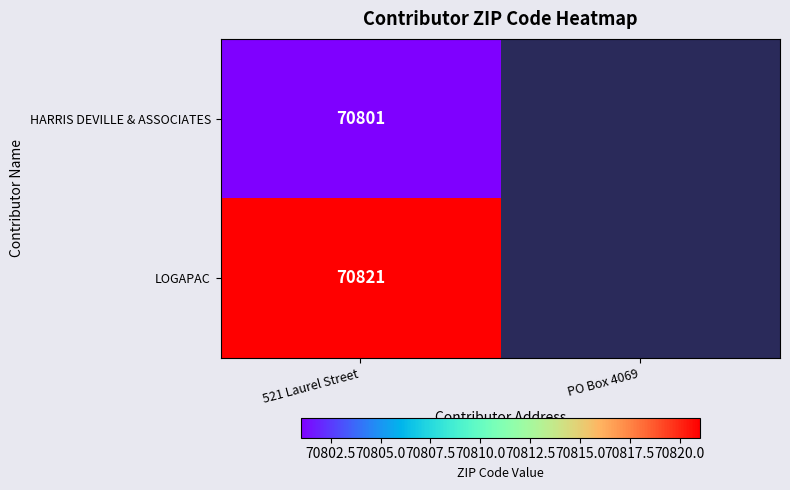

Which category has the highest value across all series?

521 Laurel Street